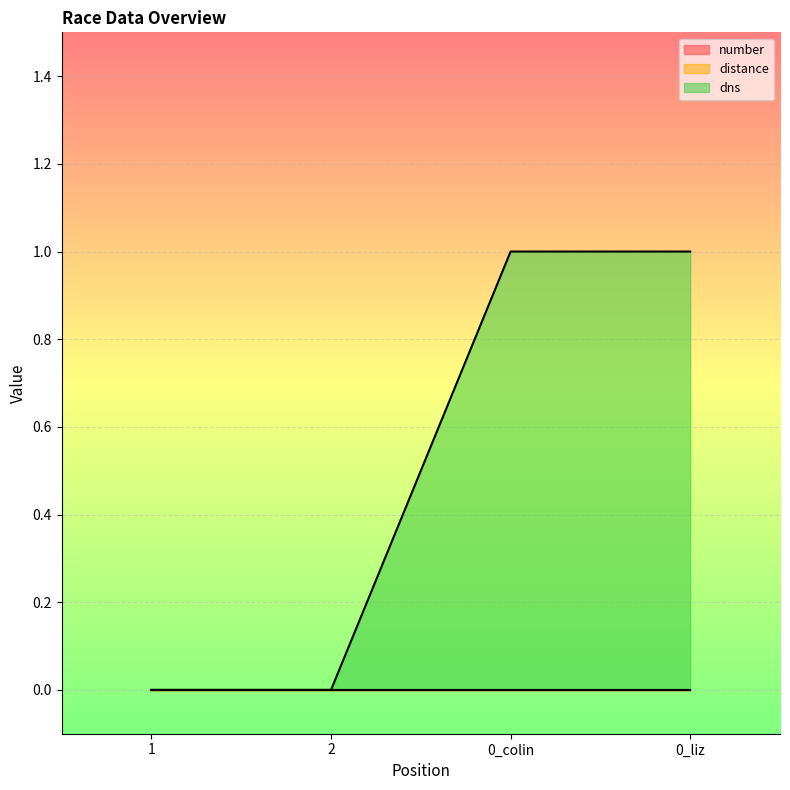

Is the value of dns at 0_liz greater than the value of distance at 2?

Yes